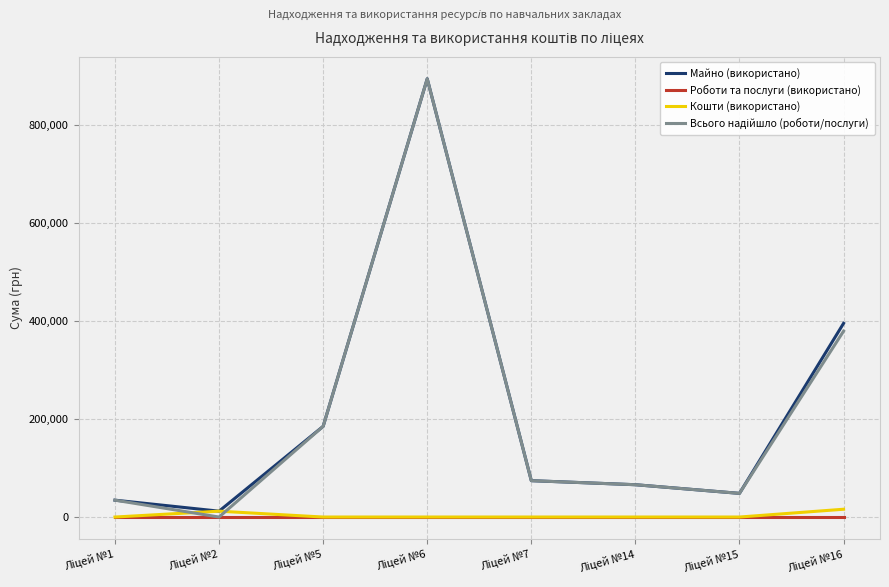

How many distinct data groups are displayed?

4